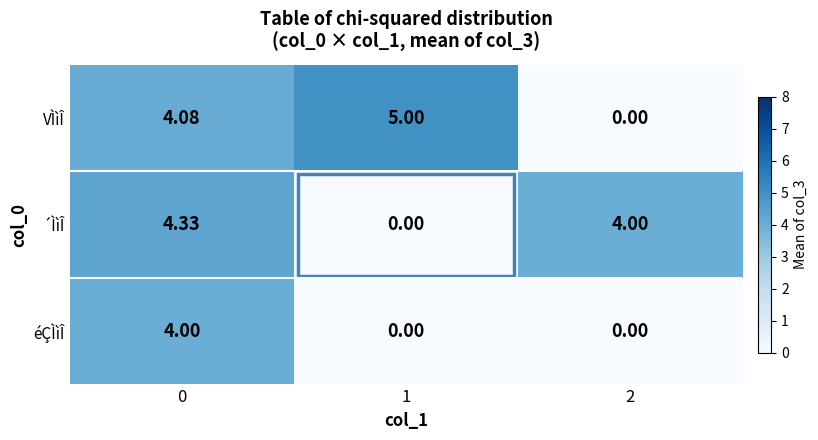

Which series changed the most between 1 and 2?

VÌìÎ